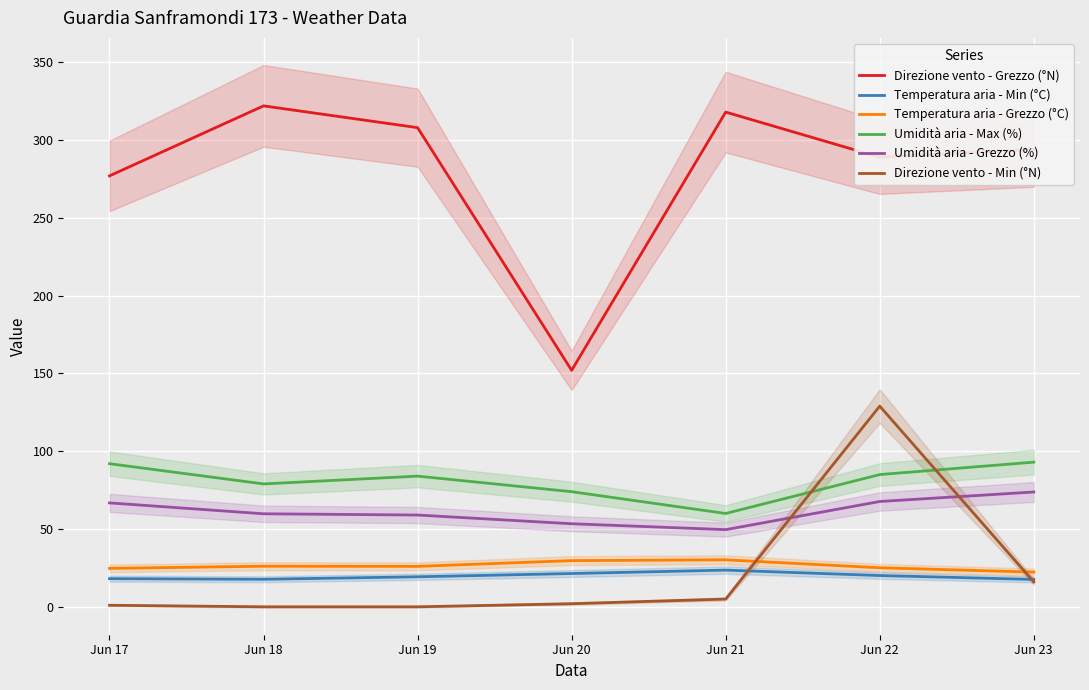

True or false: Direzione vento - Grezzo (°N) and Temperatura aria - Min (°C) intersect in this chart.

False